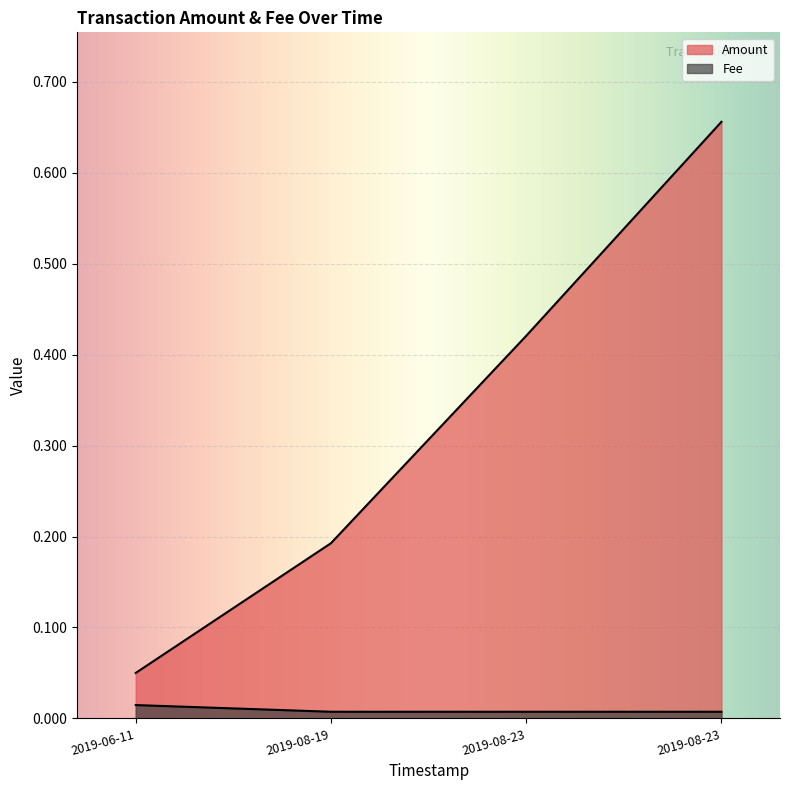

List the series in order of their overall mean, highest first.

Amount, Fee